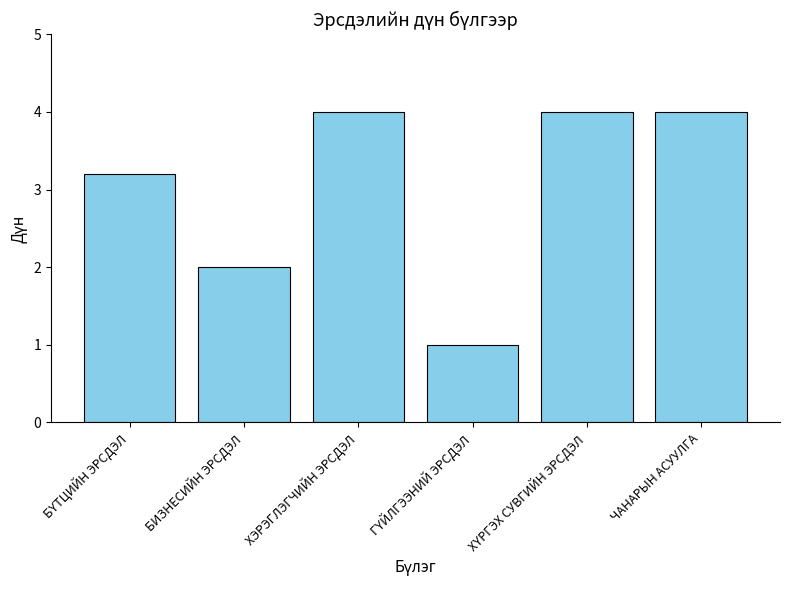

What is the label of the 5th bar from the right?

БИЗНЕСИЙН ЭРСДЭЛ